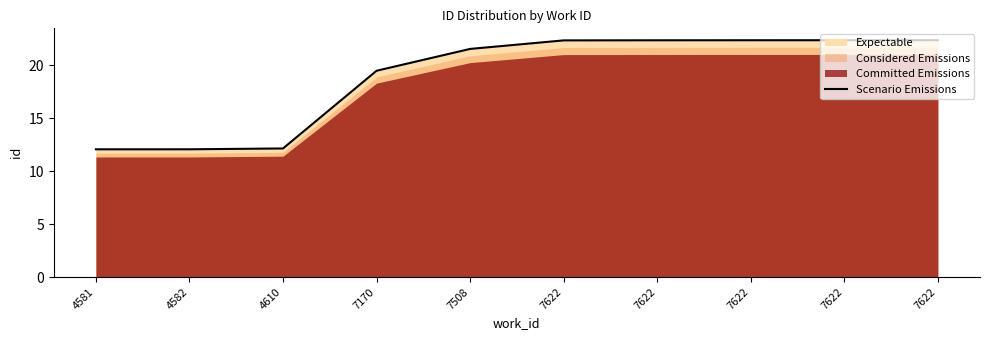

Rank the categories by value from lowest to highest.

4581, 4582, 4610, 7170, 7508, 7622, 7622, 7622, 7622, 7622